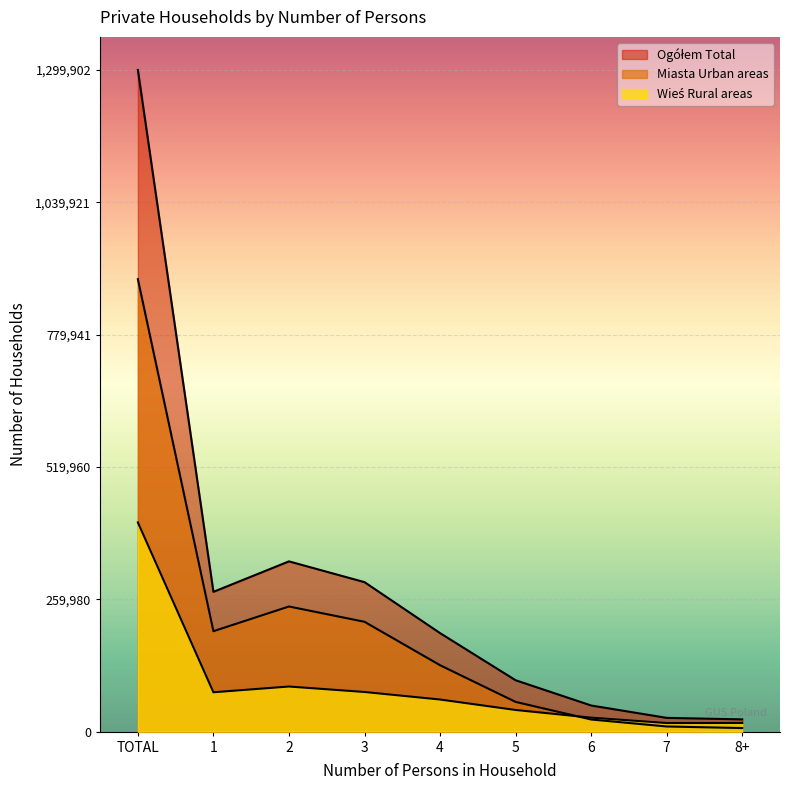

What are all the series names shown in the legend?

Ogółem Total, Miasta Urban areas, Wies Rural areas